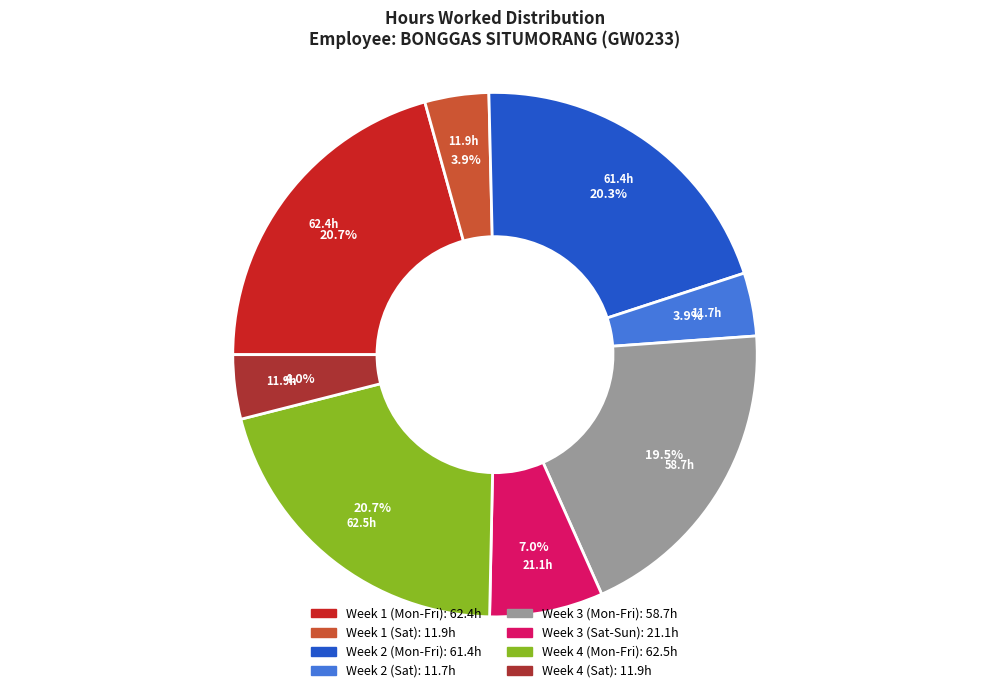

Does any single category account for the majority?

No